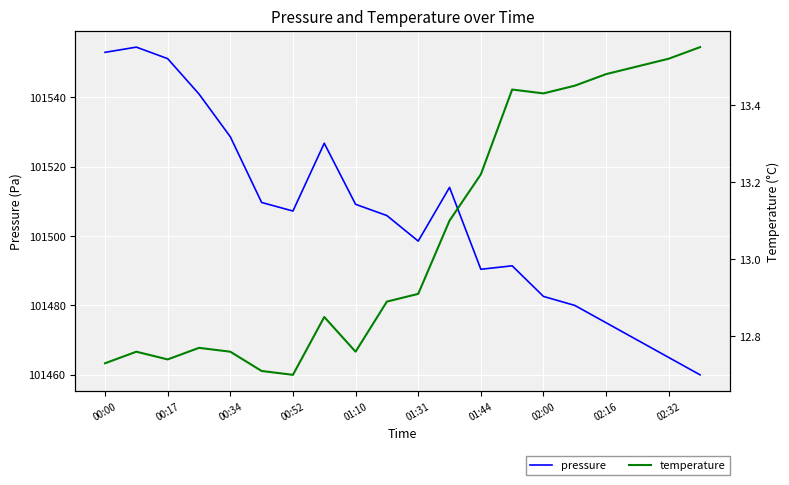

The value of pressure at 01:10 is 150935.2. True or false?

False